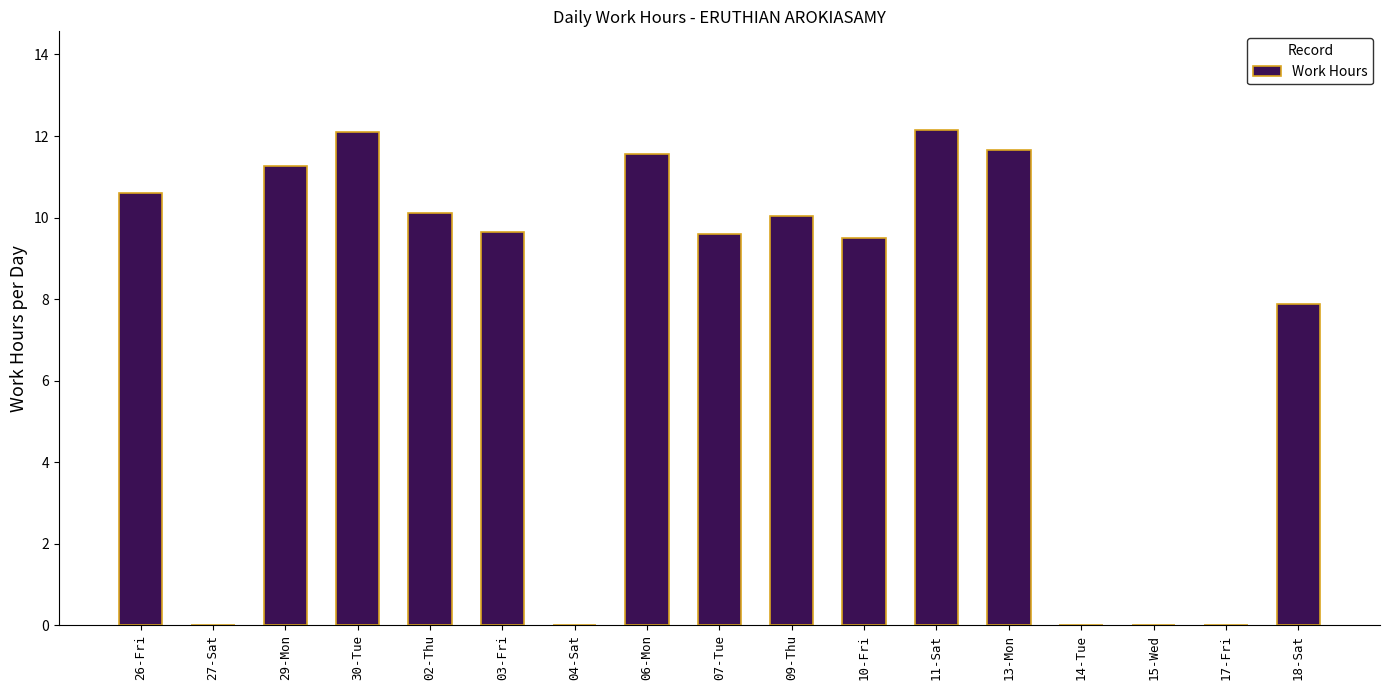

Are the bars grouped side by side (vs. stacked)?

No